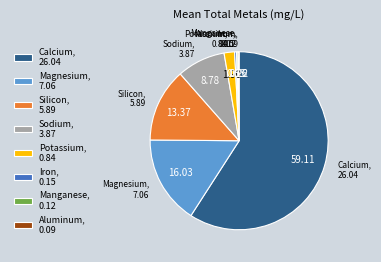

The Sodium slice represents 1% of the pie. True or false?

False